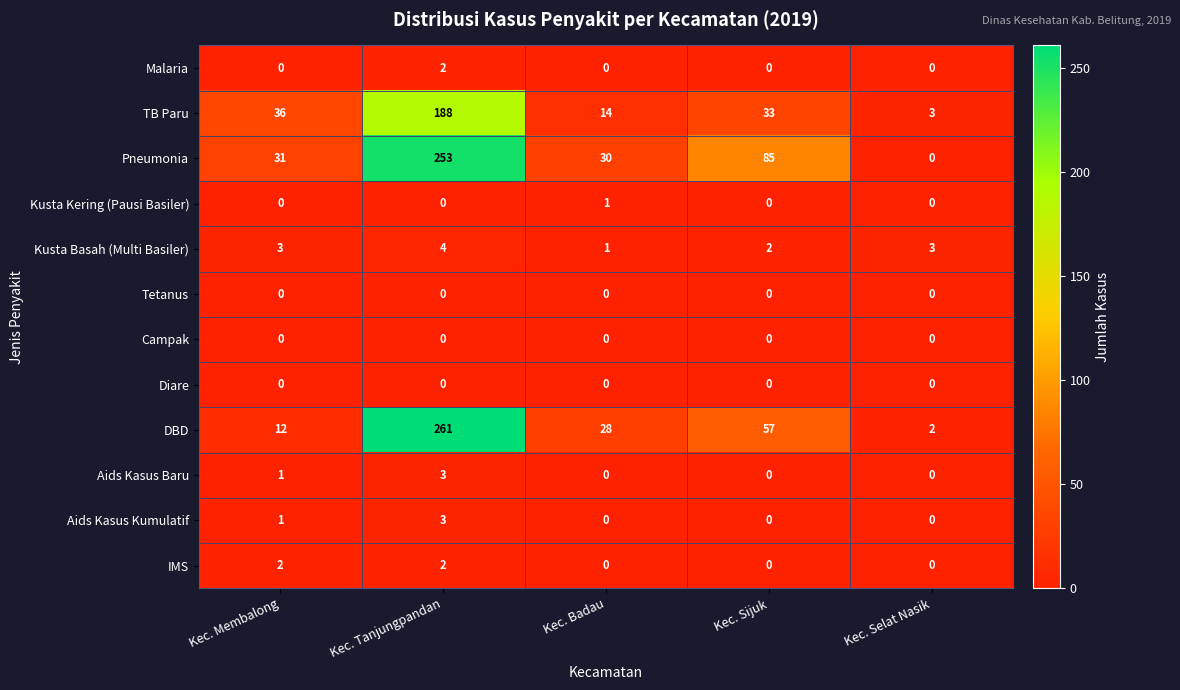

Count the number of data series in this chart.

12